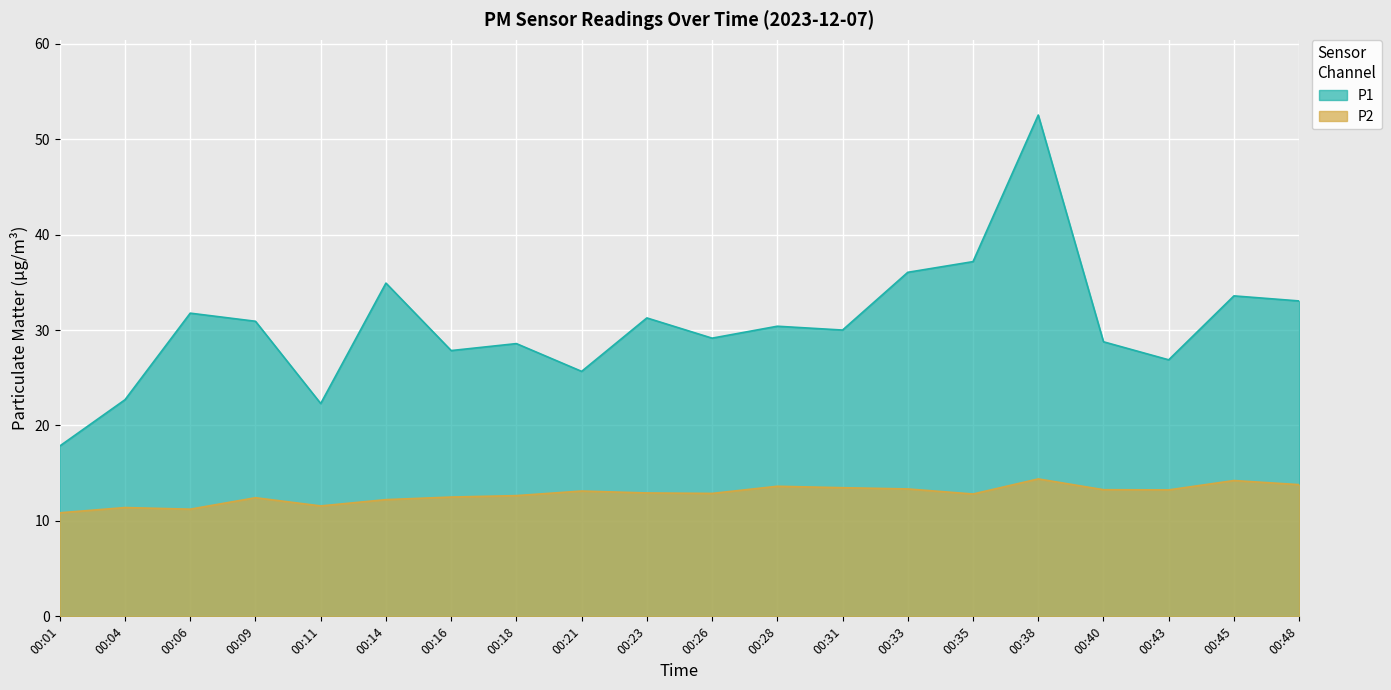

True or false: P2 has a value of 6.6 at 00:14.

False